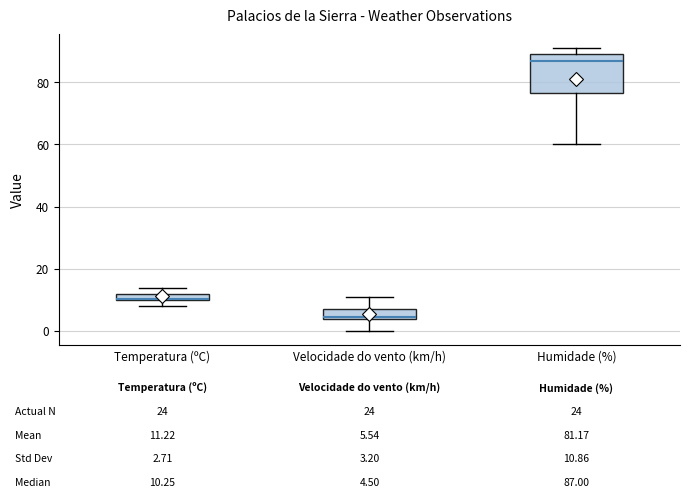

Which box has the highest median line?

Humidade (%)